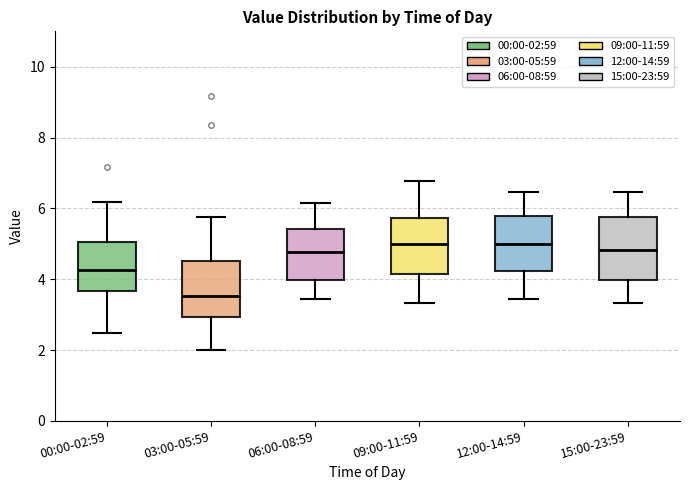

Comparing the boxes themselves (not the whiskers), which one is the tallest?

15:00-23:59